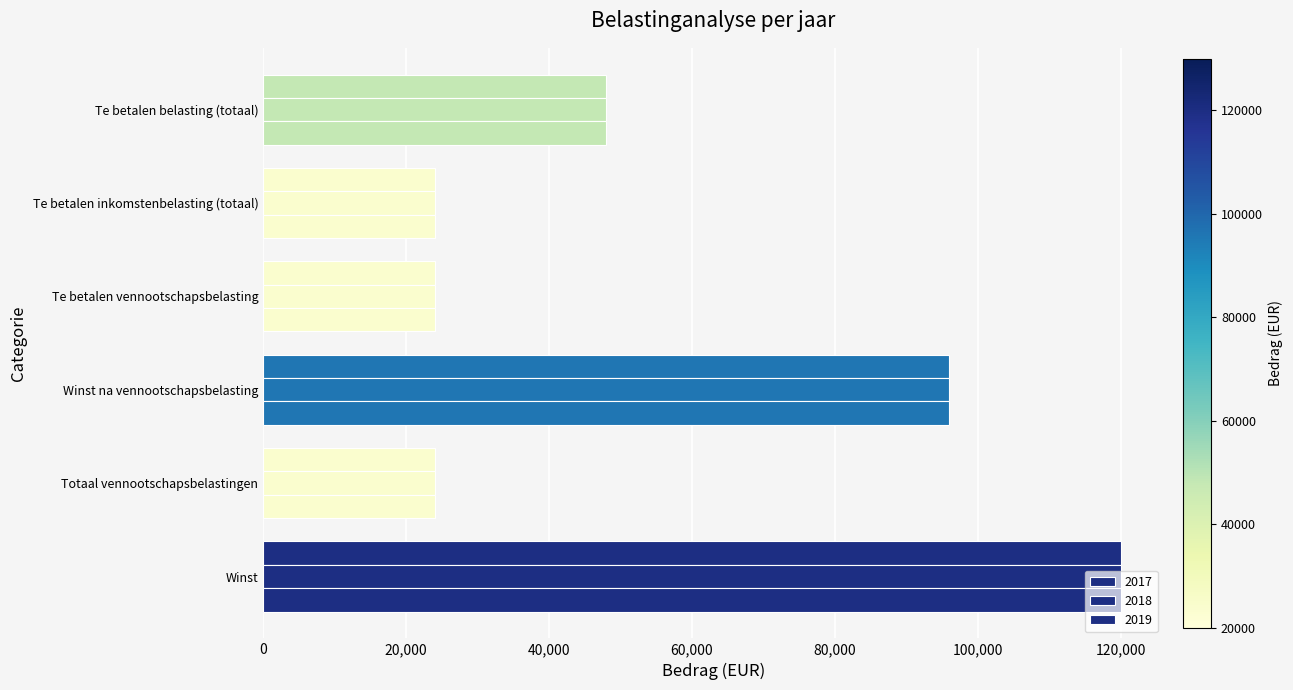

How many data points does each series have?

6